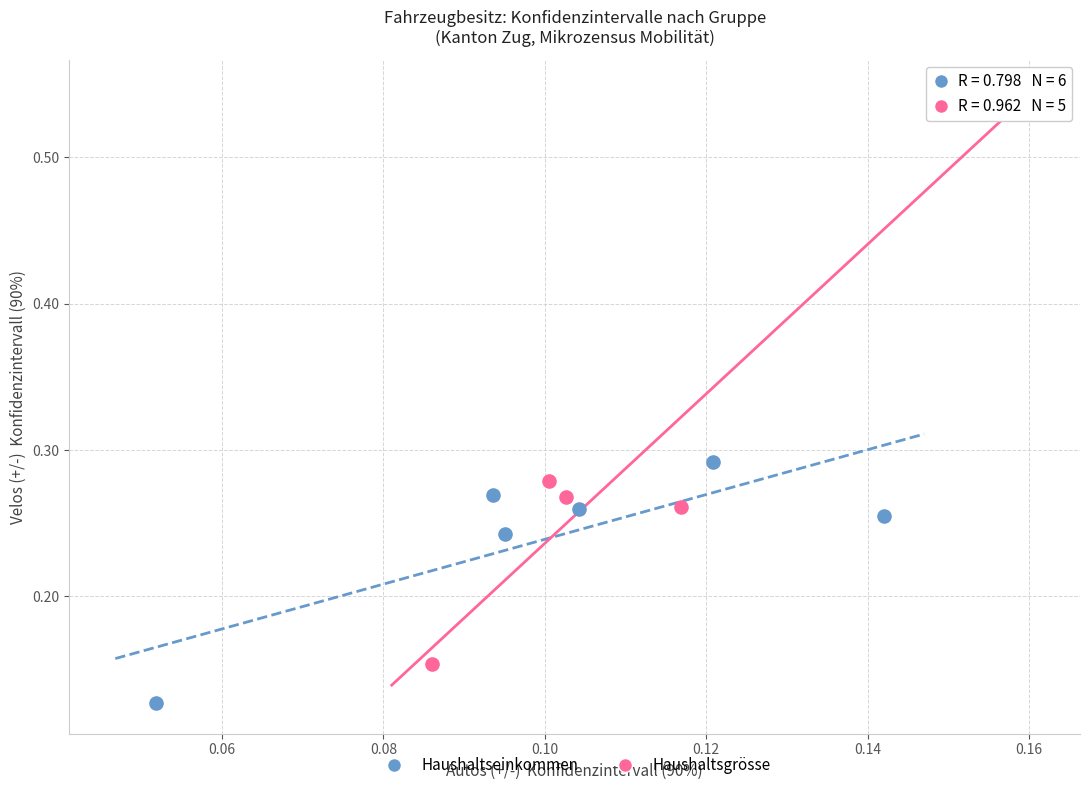

Which series has the largest Y range (max minus min)?

Haushaltsgrösse